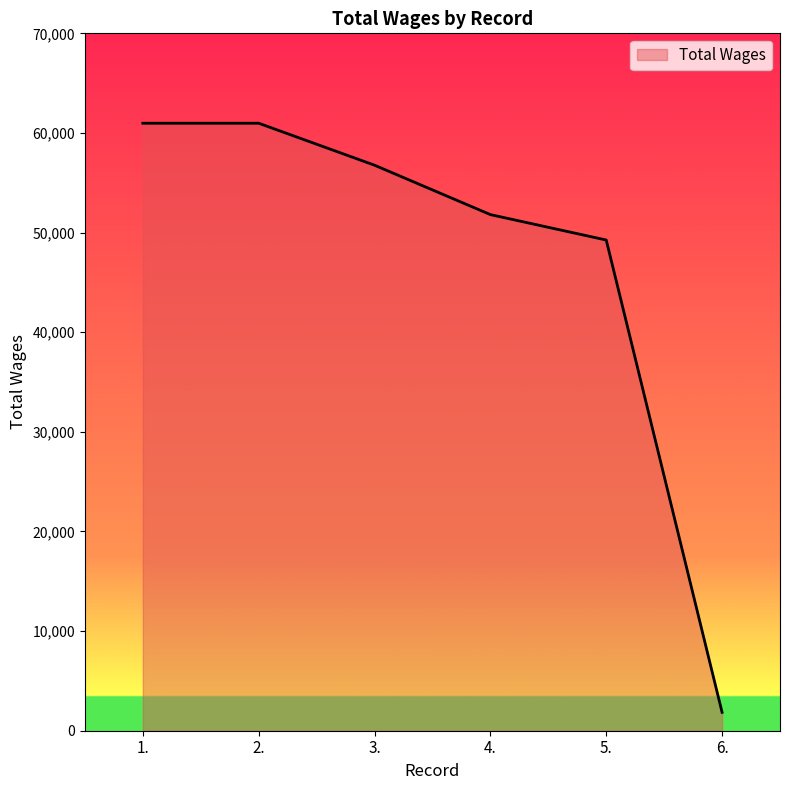

At which label does the data first exceed 56764?

1.